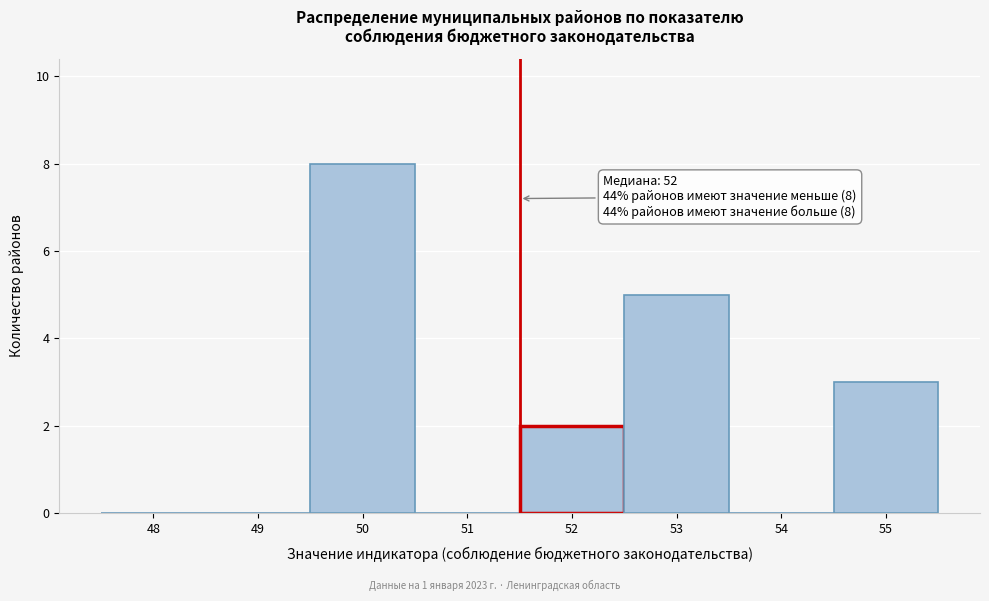

Reading left to right, list all the values displayed in this chart.

48=0	49=0	50=8	51=0	52=2	53=5	54=0	55=3